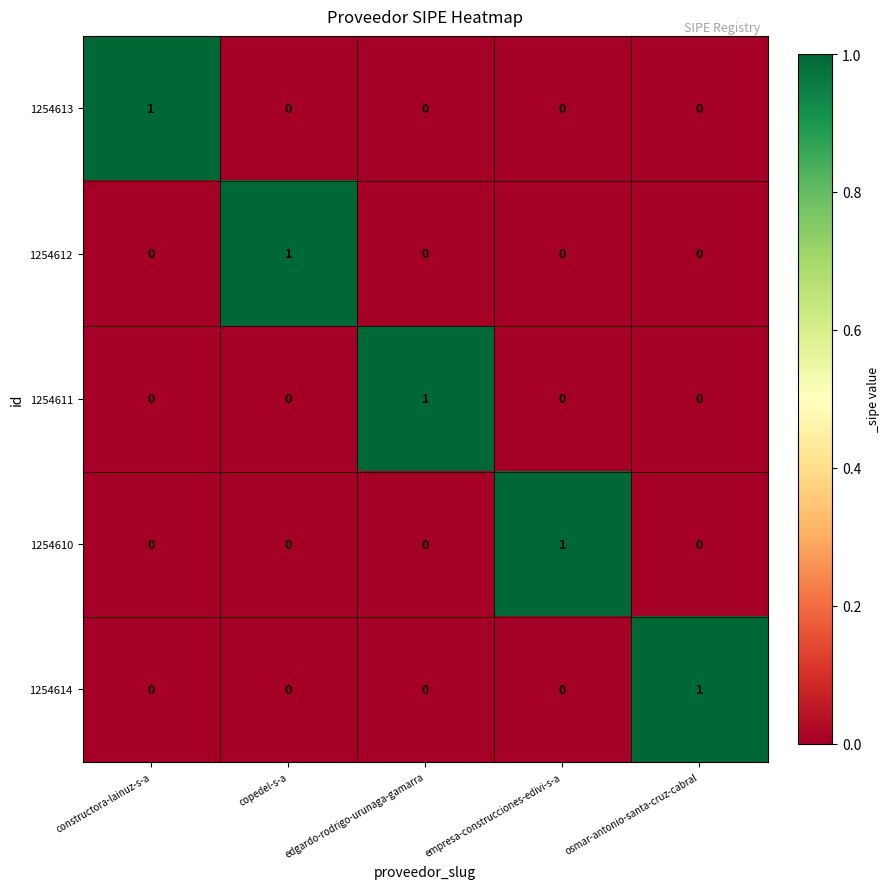

What is the greatest value displayed?

1